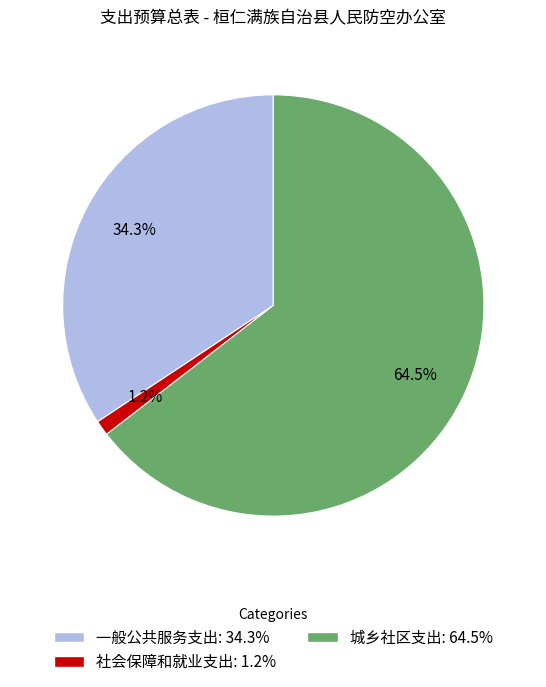

What is the largest slice in the pie chart?

城乡社区支出